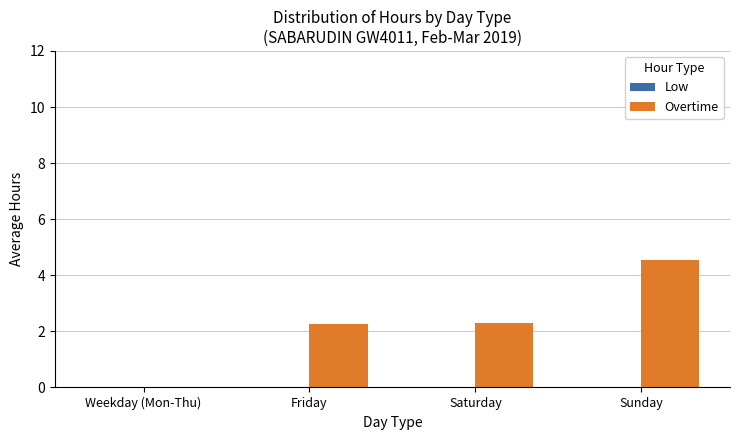

Where does the data first go above 2?

Friday